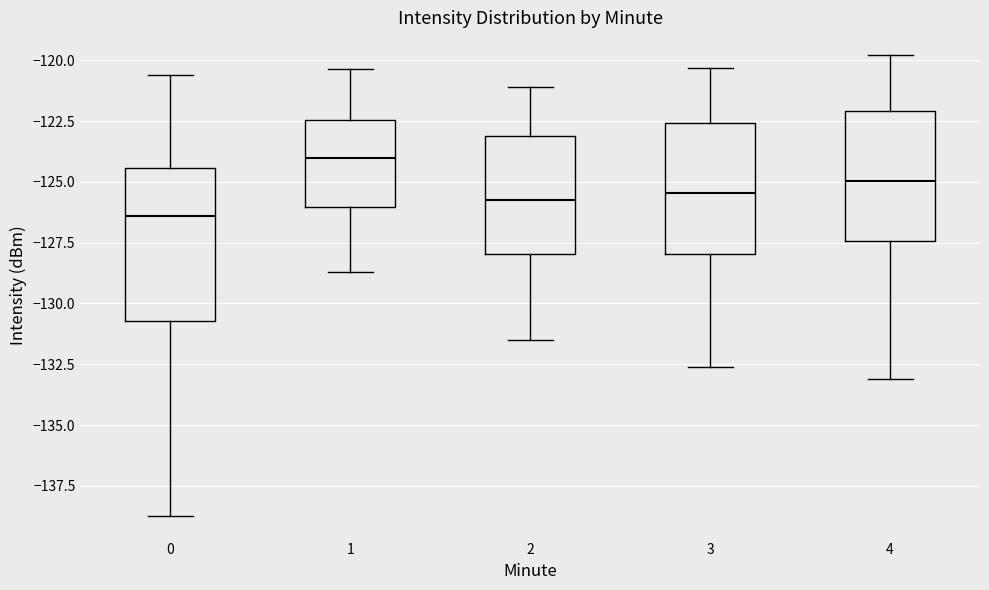

Reading left to right, transcribe this box plot: for each box, give where its median line is, the range the box spans, and where its two whiskers end, as read against the y-axis. The values are not printed on the chart, so give them approximately, as read against the axis.

0: median -126.5, box -130.5 to -124.5, whiskers -138.5 to -120.5
1: median -124.0, box -126.0 to -122.5, whiskers -128.5 to -120.5
2: median -125.5, box -128.0 to -123.0, whiskers -131.5 to -121.0
3: median -125.5, box -128.0 to -122.5, whiskers -132.5 to -120.5
4: median -125.0, box -127.5 to -122.0, whiskers -133.0 to -120.0